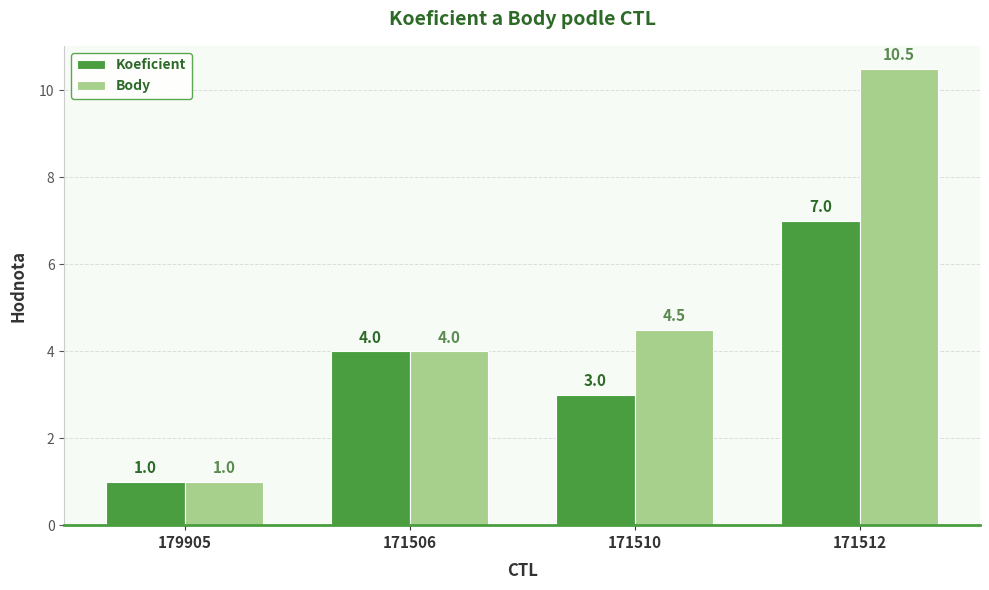

Which series has the widest spread of values?

Body